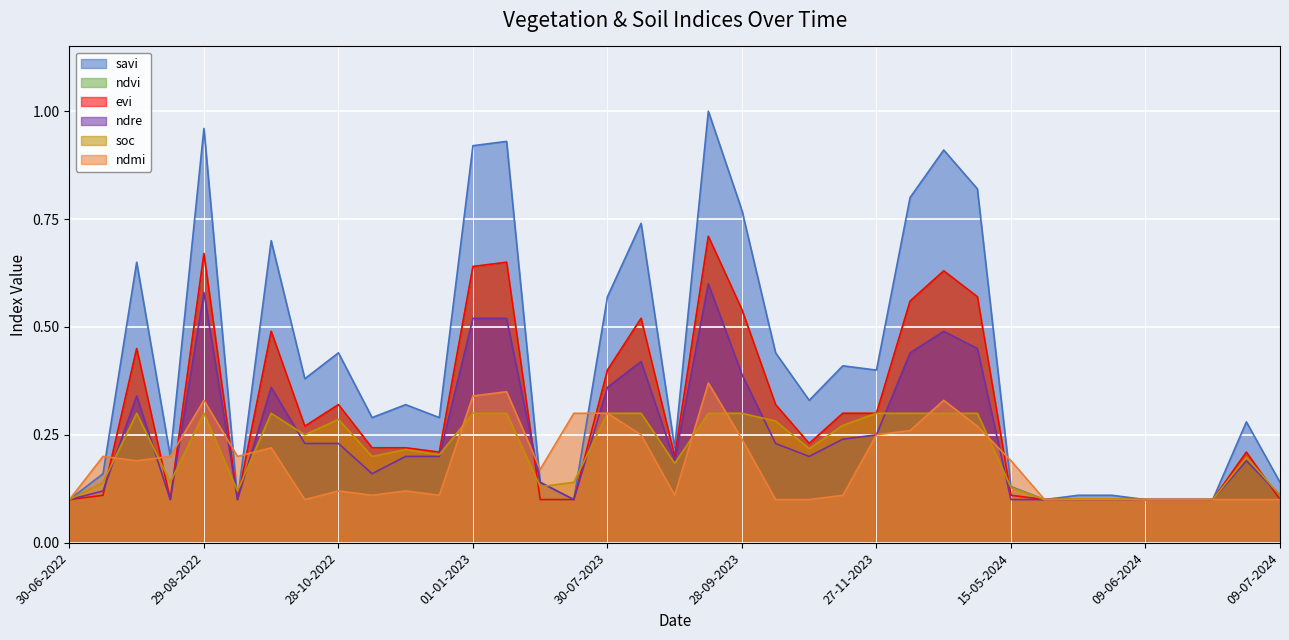

What is the label of the 18th point from the right?

13-09-2023